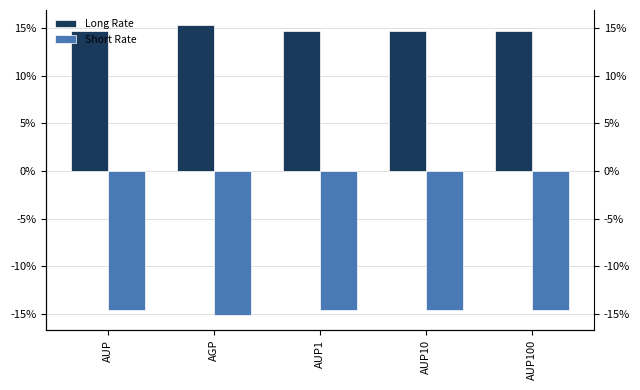

True or false: Long Rate has a value of 0.1 at AUP100.

False